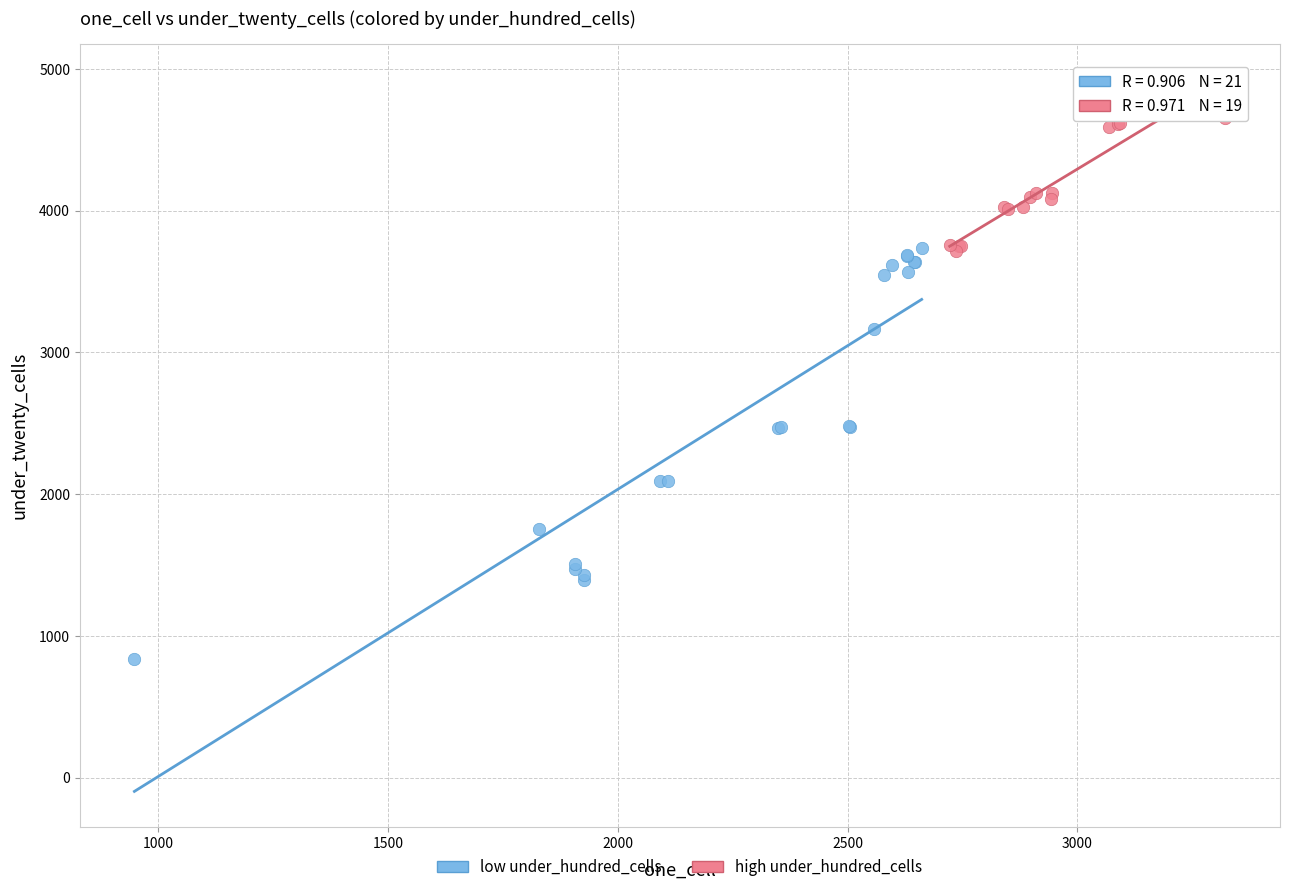

What are all the series names shown in the legend?

low under_hundred_cells, high under_hundred_cells